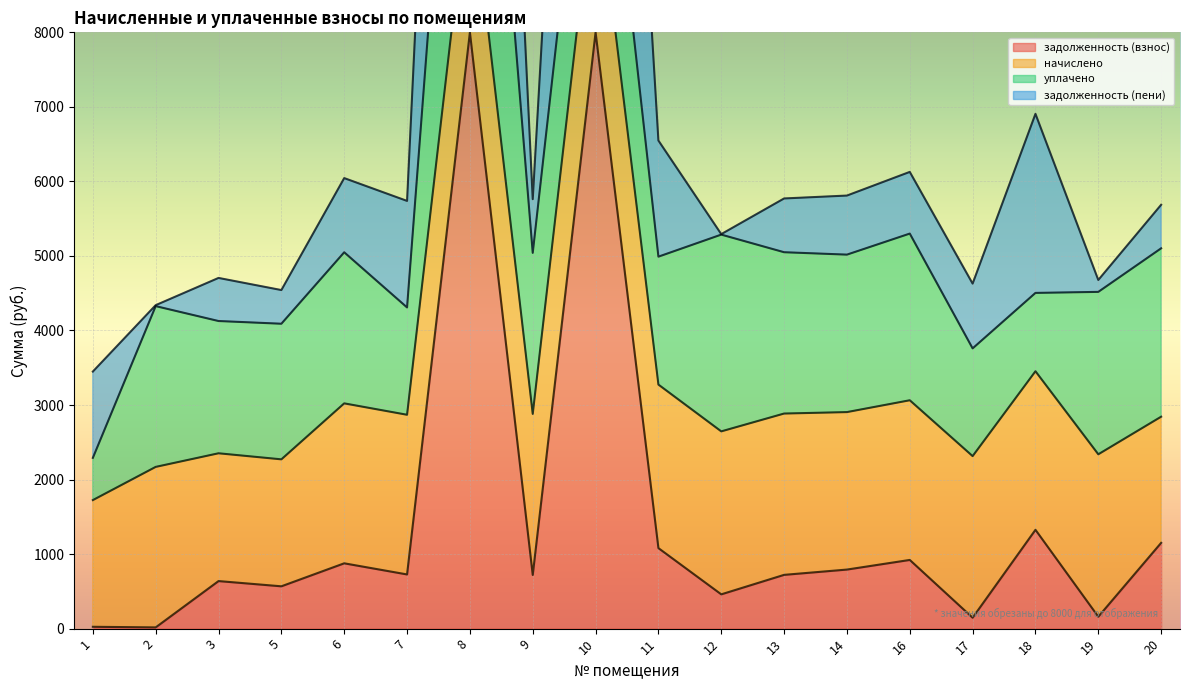

List the series in order of their peak value, lowest first.

начислено, уплачено, задолженность (пени), задолженность (взнос)